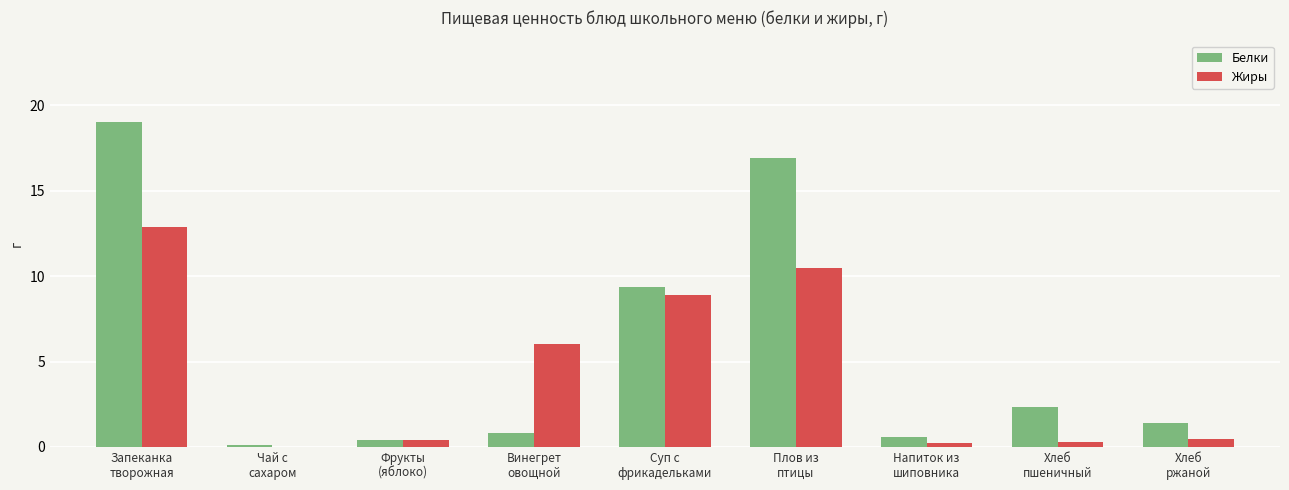

Is it true that Жиры equals 4.7 at Плов из
птицы?

False